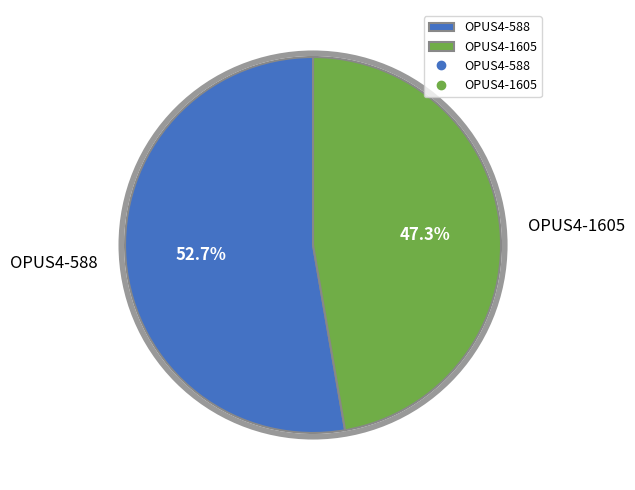

The OPUS4-588 slice represents 53% of the pie. True or false?

True